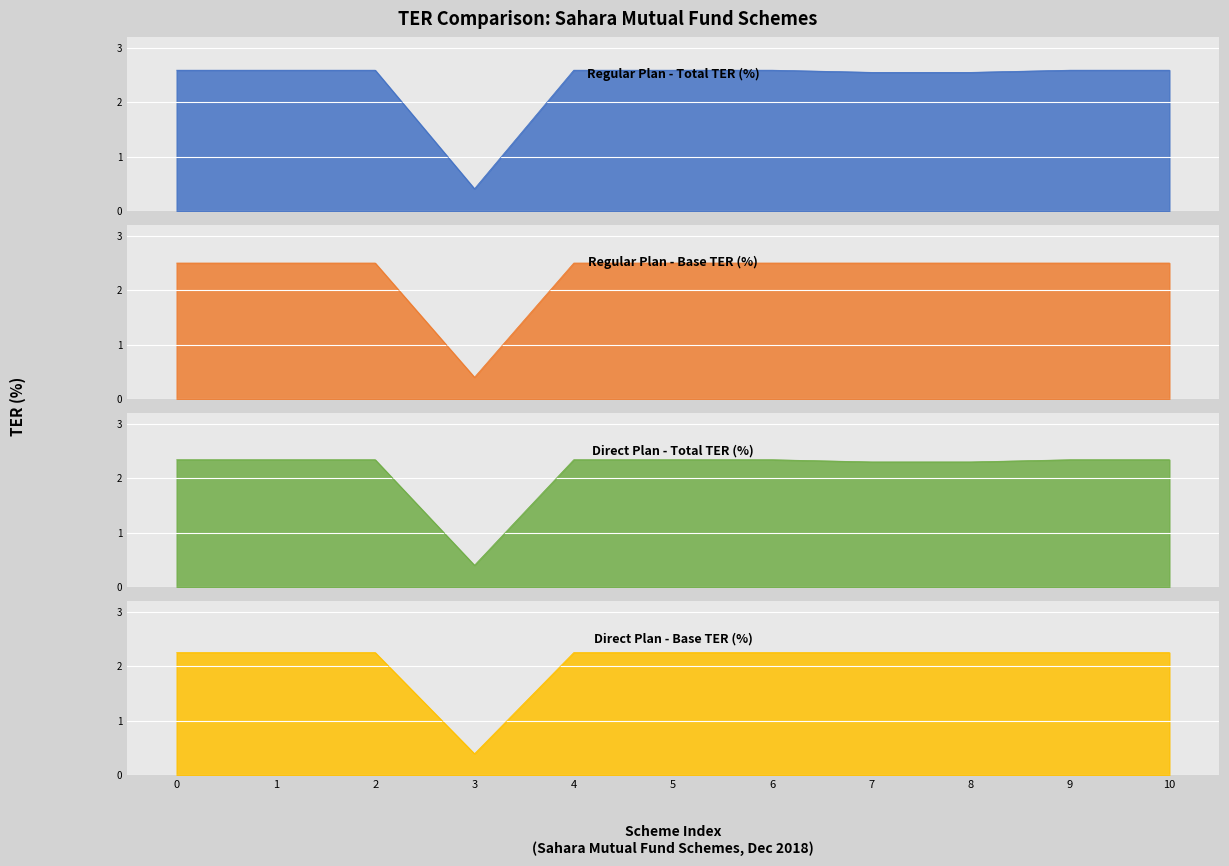

The value of Direct Plan - Base TER (%) at 8 is 2.9. True or false?

False